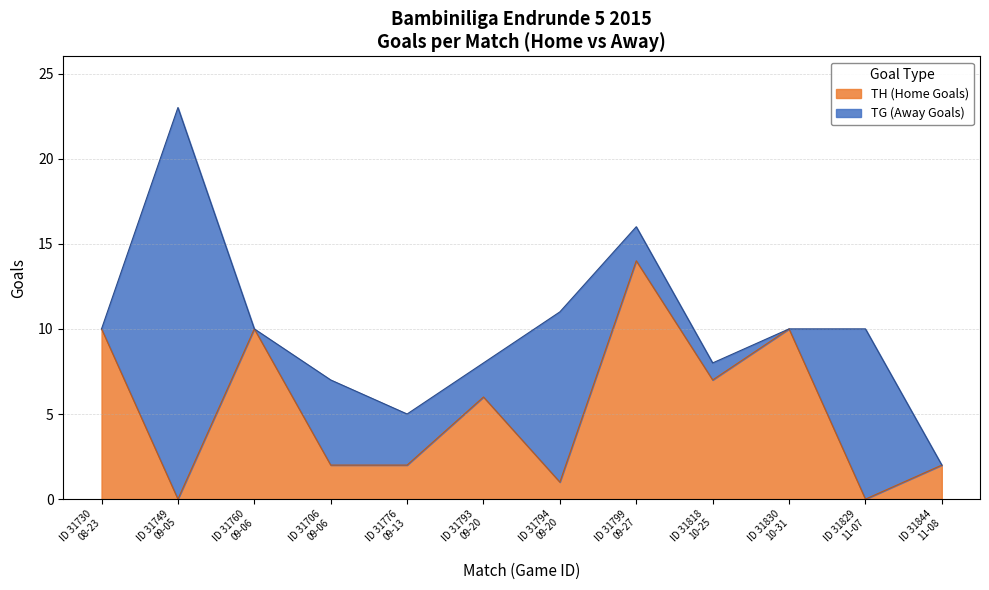

Does the chart display data point markers on the line(s)?

No